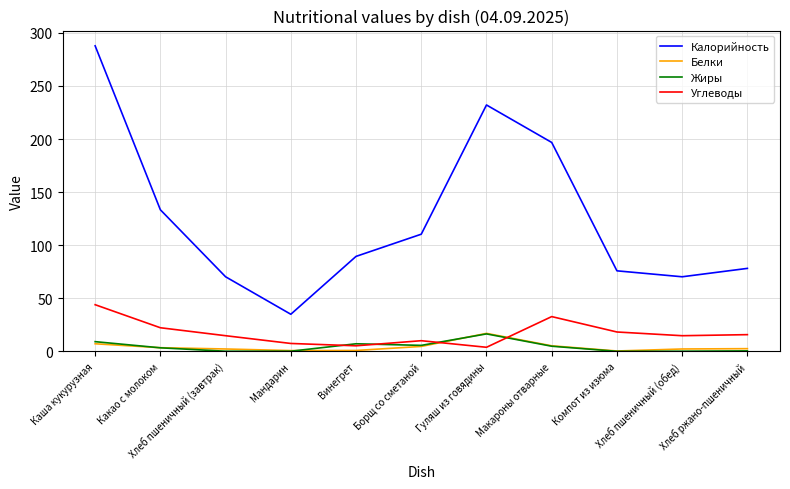

Which series has the largest total across all categories?

Калорийность